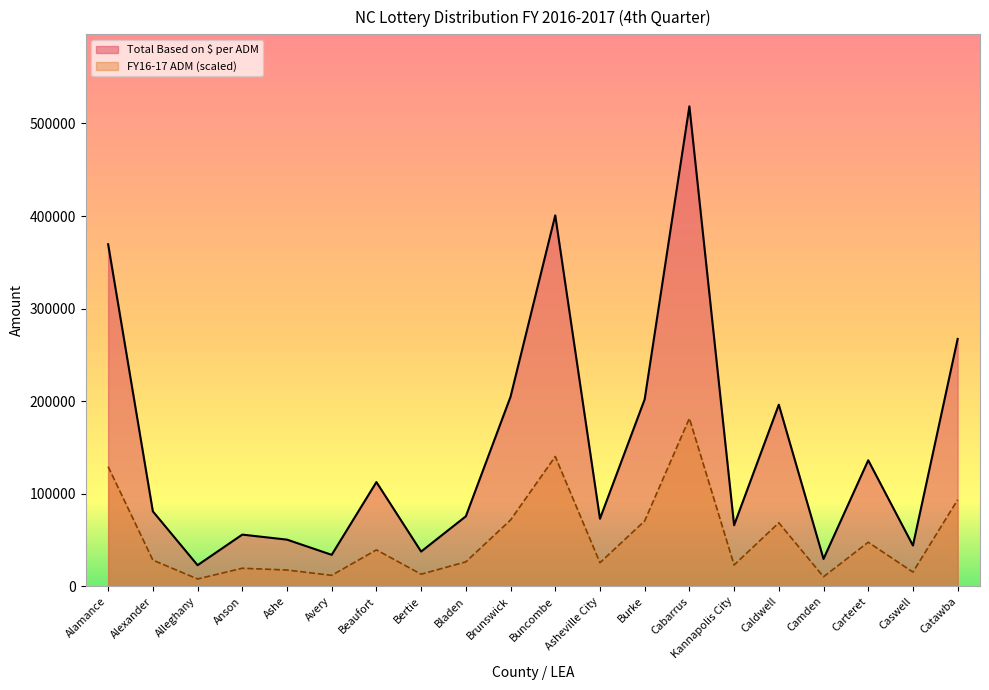

At which category is the sum across all series the highest?

Cabarrus